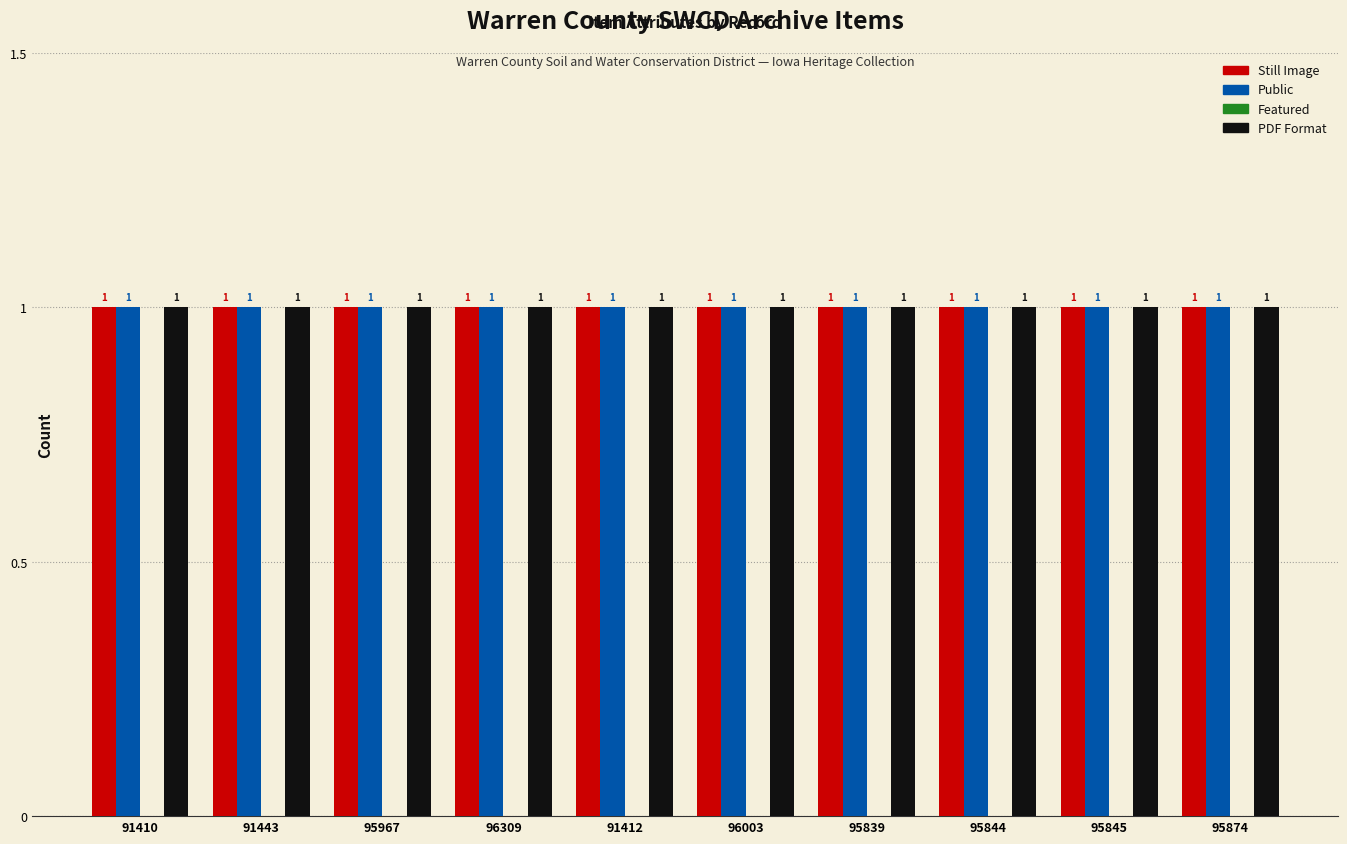

How many categories are shown in the chart?

10